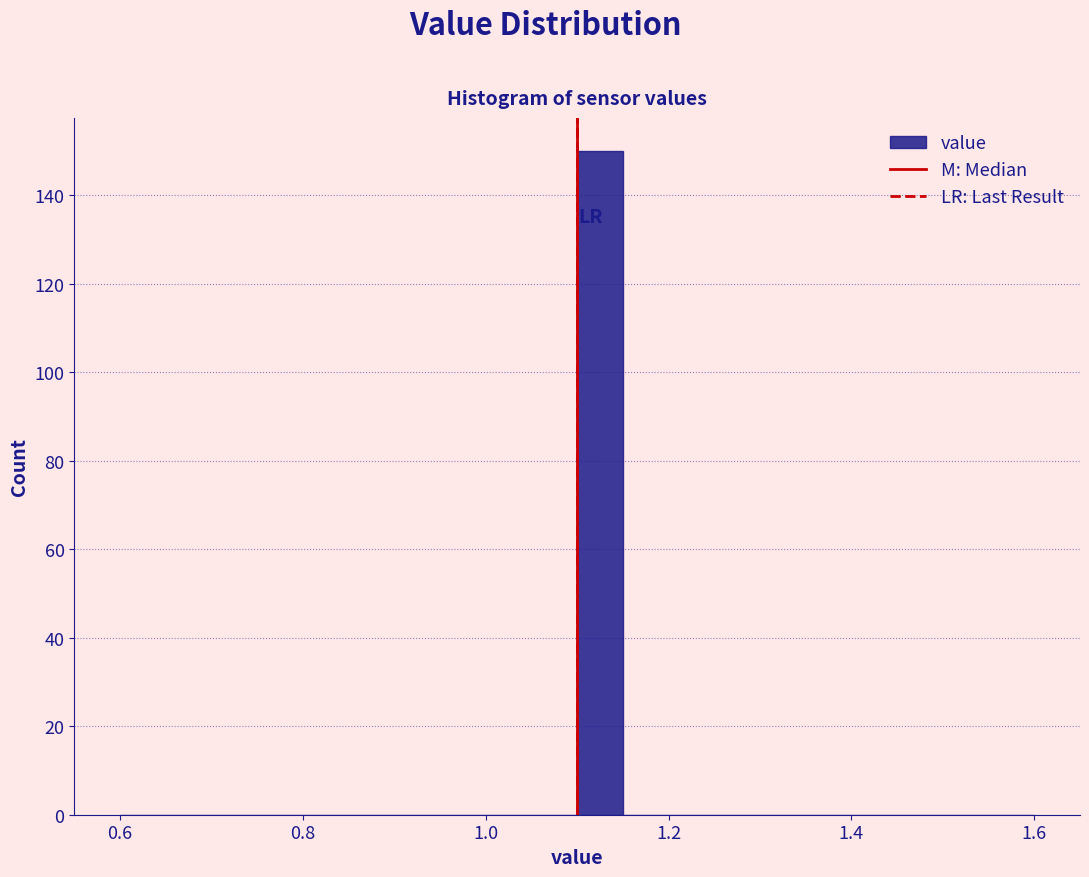

Read against the x-axis, roughly where is the centre of the tallest bar?

1.12